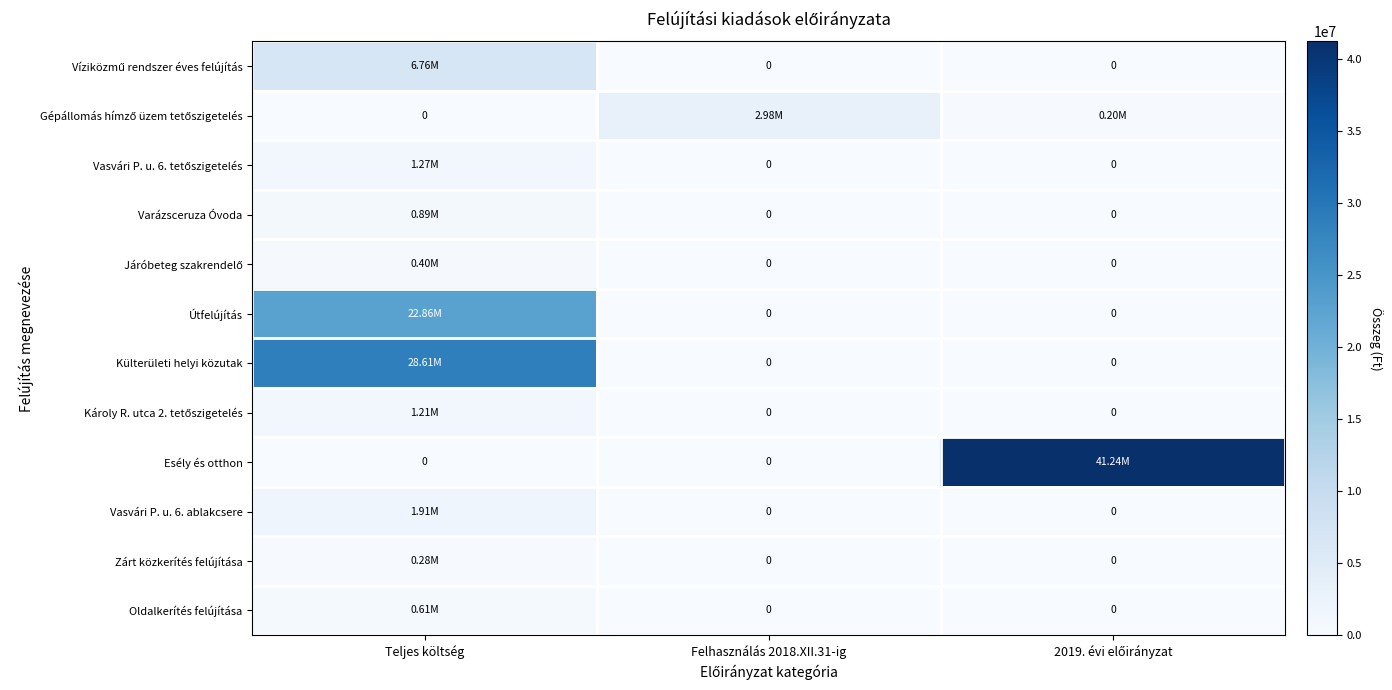

What value does the Esély és otthon series have at 2019. évi előirányzat, to the nearest 50?

41244500